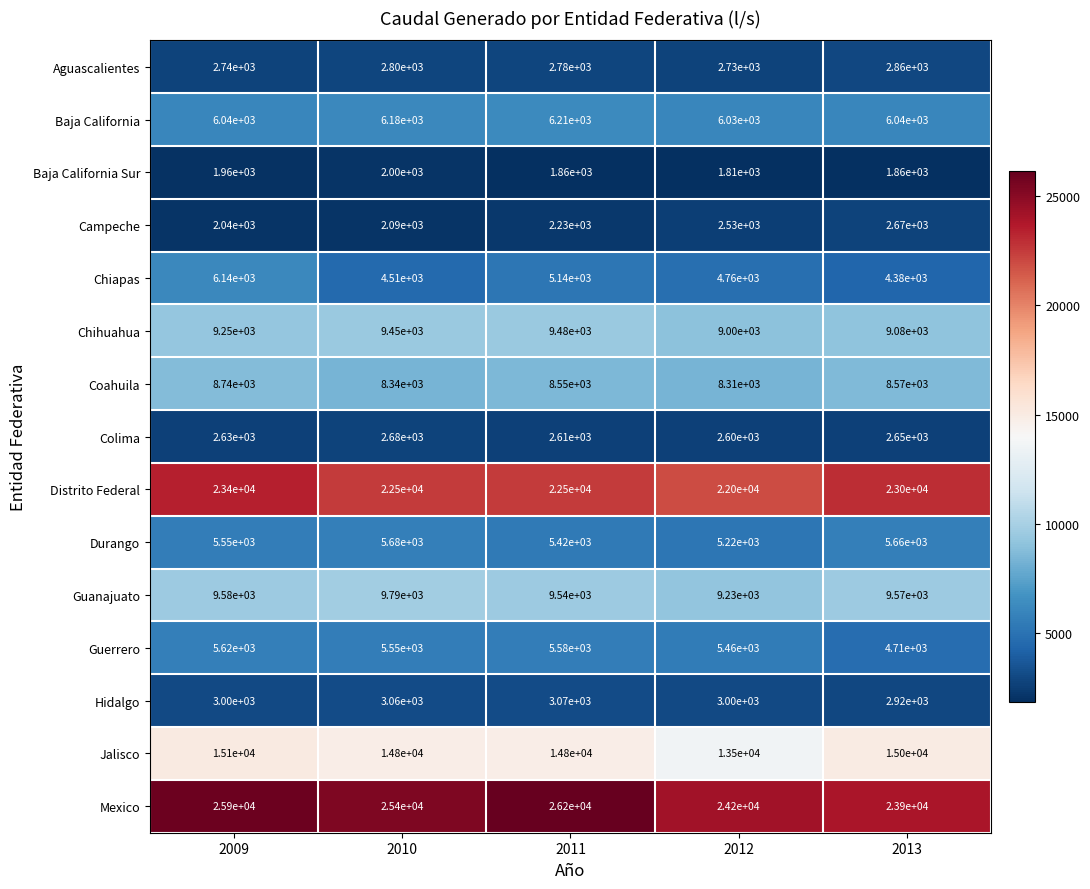

What is the difference between the second highest and minimum values in the Distrito Federal series?

1000